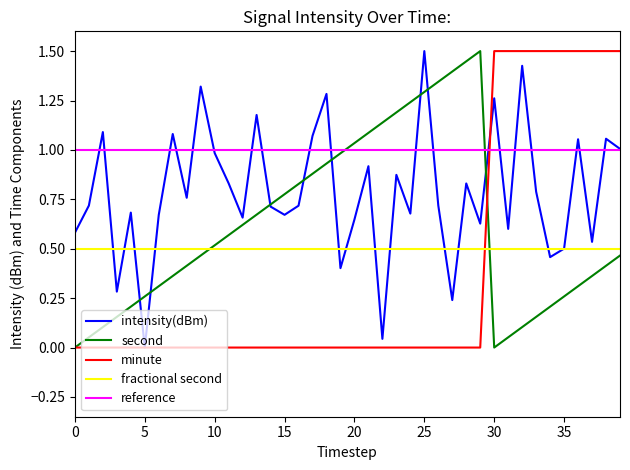

Rank the series by their average value, from lowest to highest.

minute, fractional second, second, intensity(dBm), reference